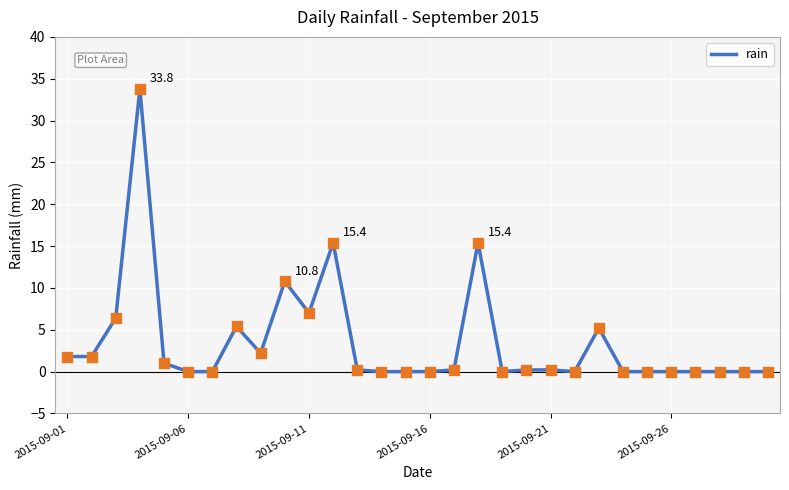

What is the greatest value displayed?

33.8